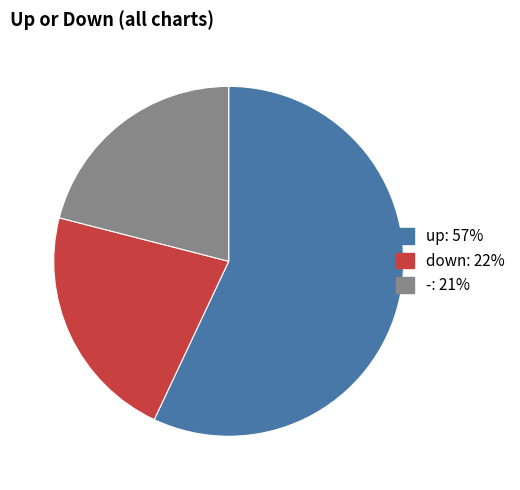

What is the smallest slice in the pie chart?

-